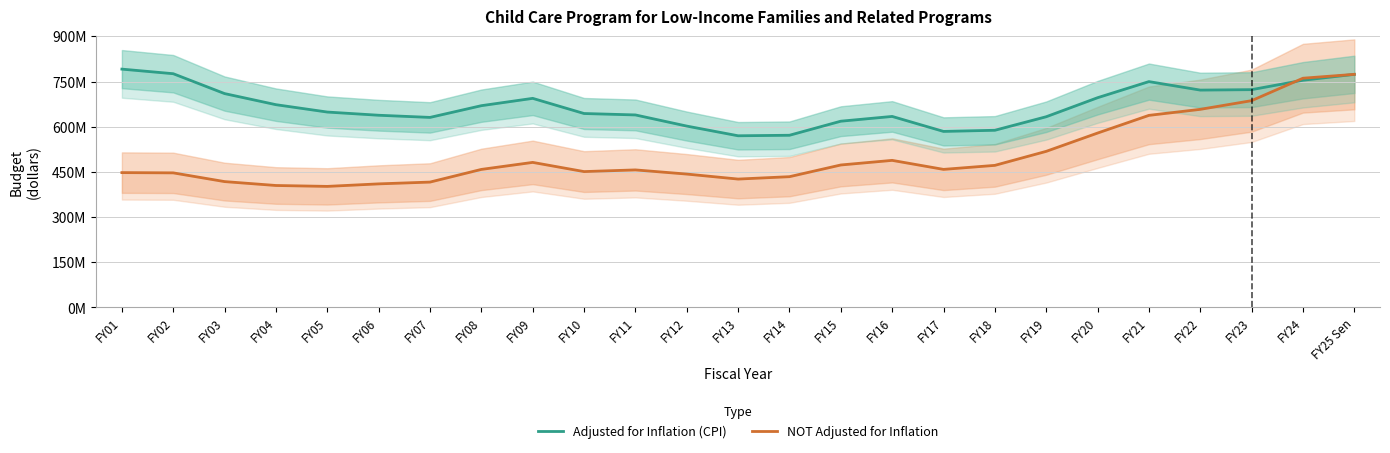

Rank the series by their average value, from lowest to highest.

NOT Adjusted for Inflation, Adjusted for Inflation (CPI)